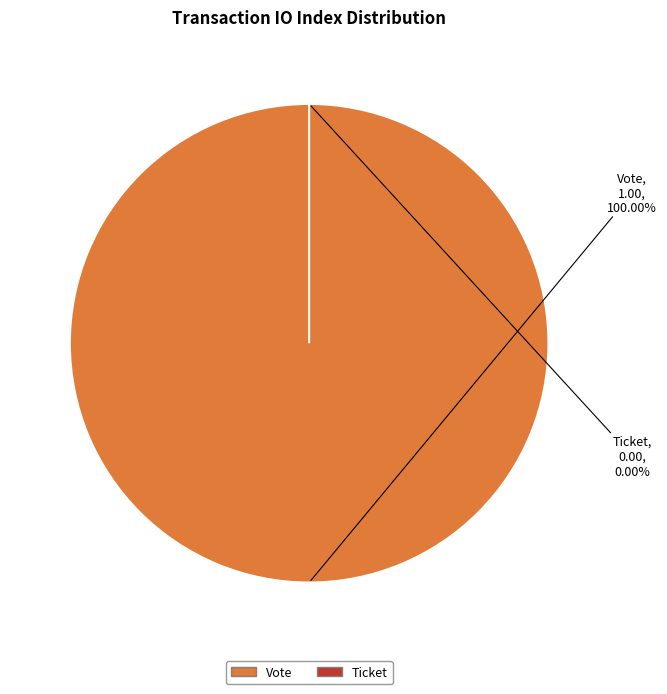

To the nearest percent, what portion does Vote represent?

100%